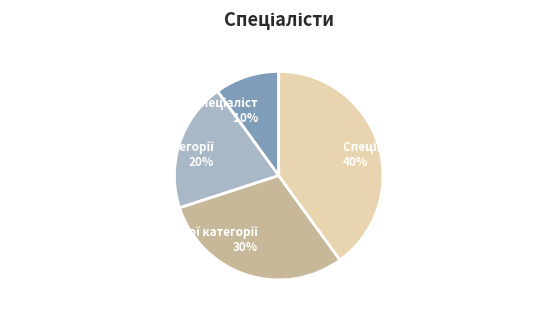

To the nearest percent, what is the difference between the largest and smallest slice percentages?

30%